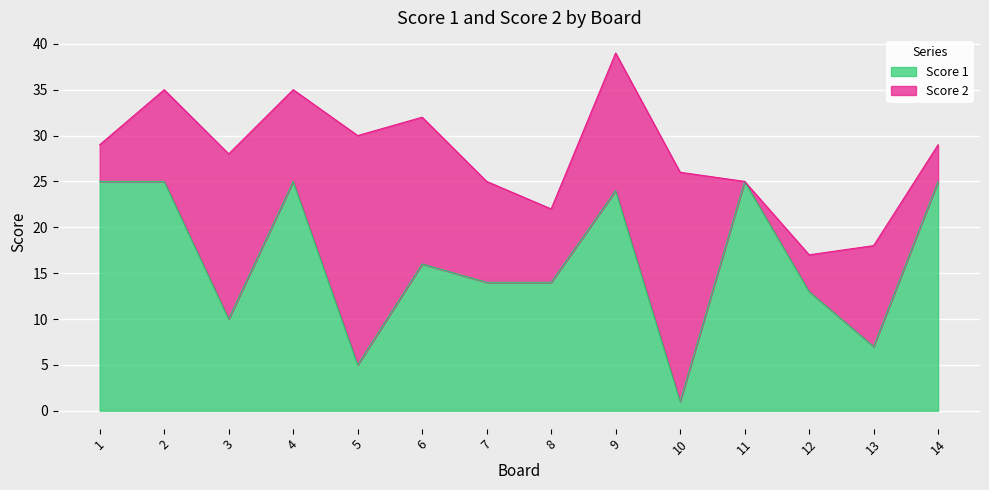

What is the value of the 5th point from the left?

5